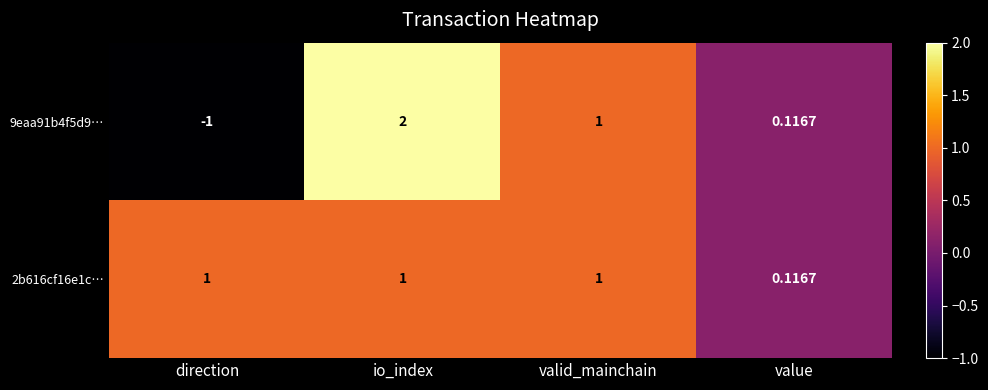

Rank the series by their maximum value, from lowest to highest.

2b616cf16e1c…, 9eaa91b4f5d9…